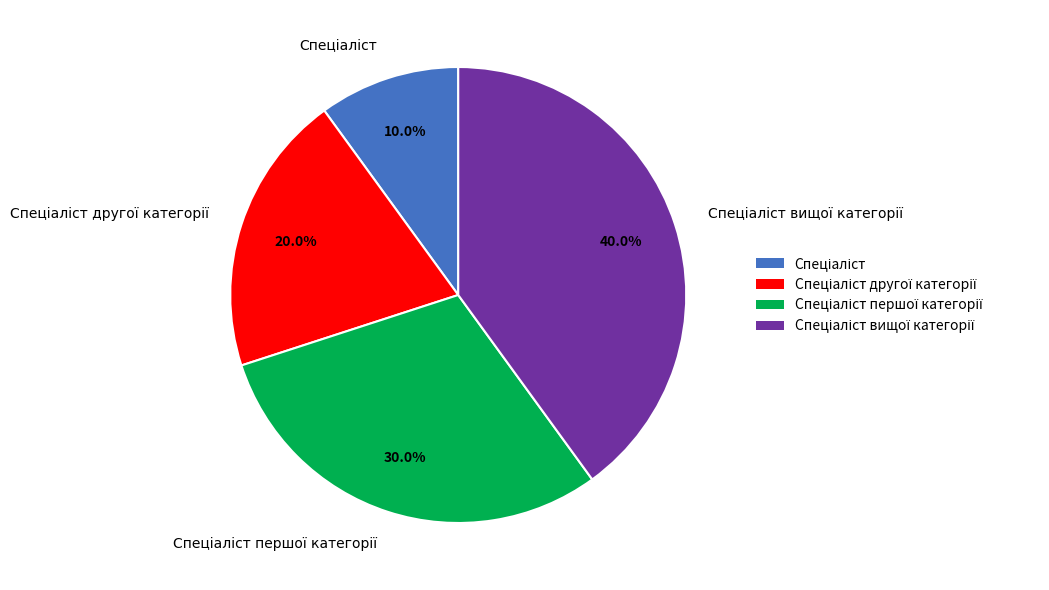

Count the number of slices in the pie.

4